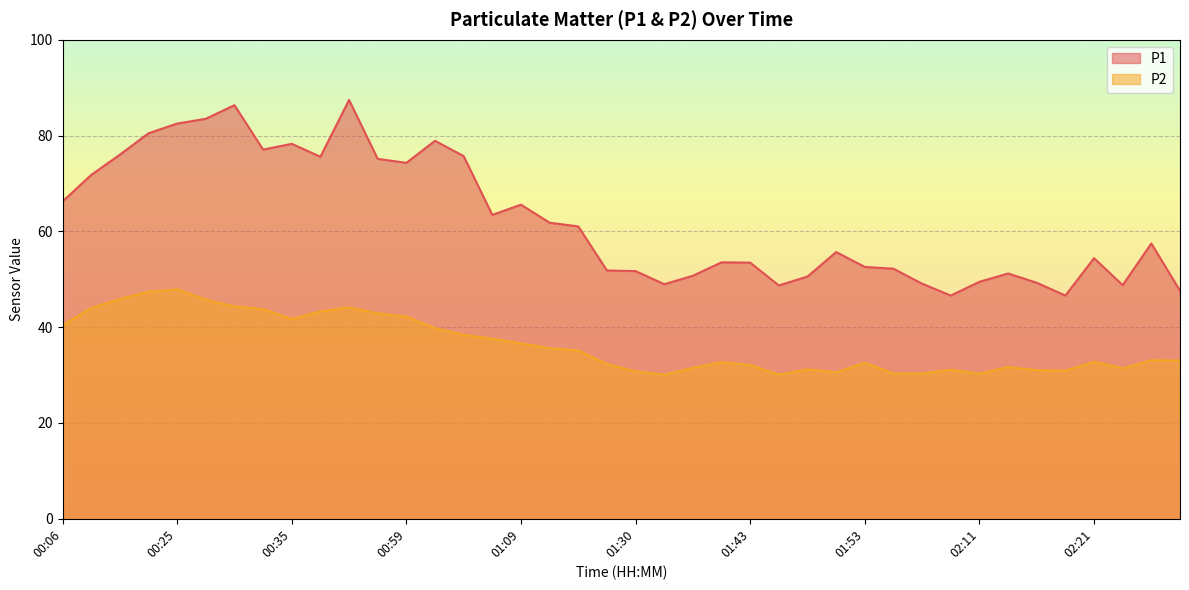

The value of P1 at 02:11 is 49.5. True or false?

True